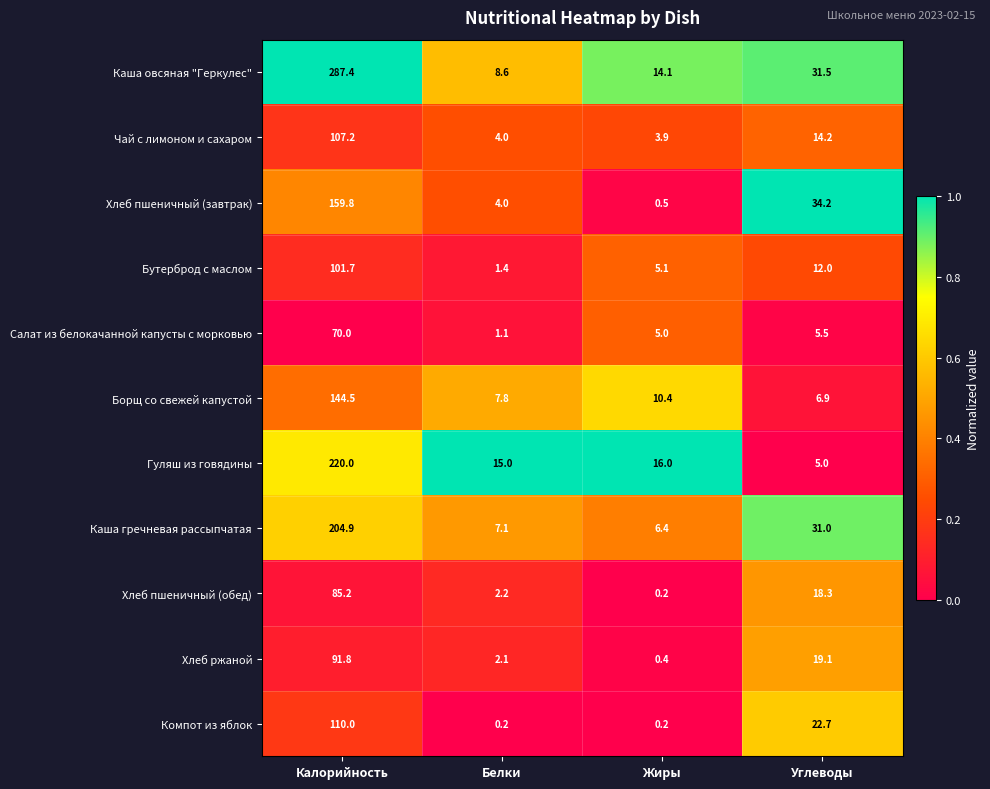

Rank the categories by Хлеб пшеничный (обед) value from highest to lowest.

Калорийность, Углеводы, Белки, Жиры